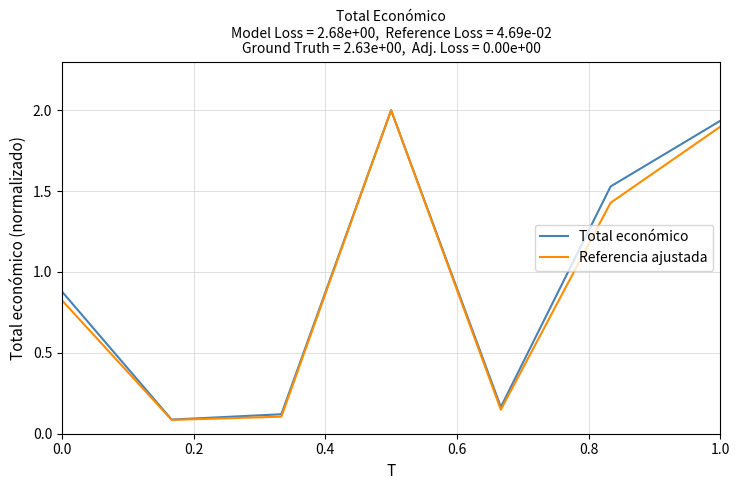

What are all the series names shown in the legend?

Total económico, Referencia ajustada